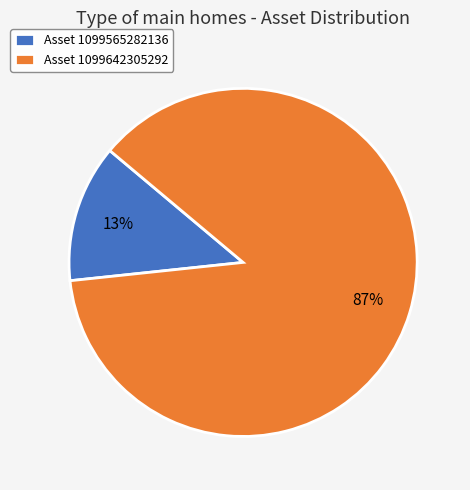

Between Asset 1099642305292 and Asset 1099565282136, which is larger?

Asset 1099642305292